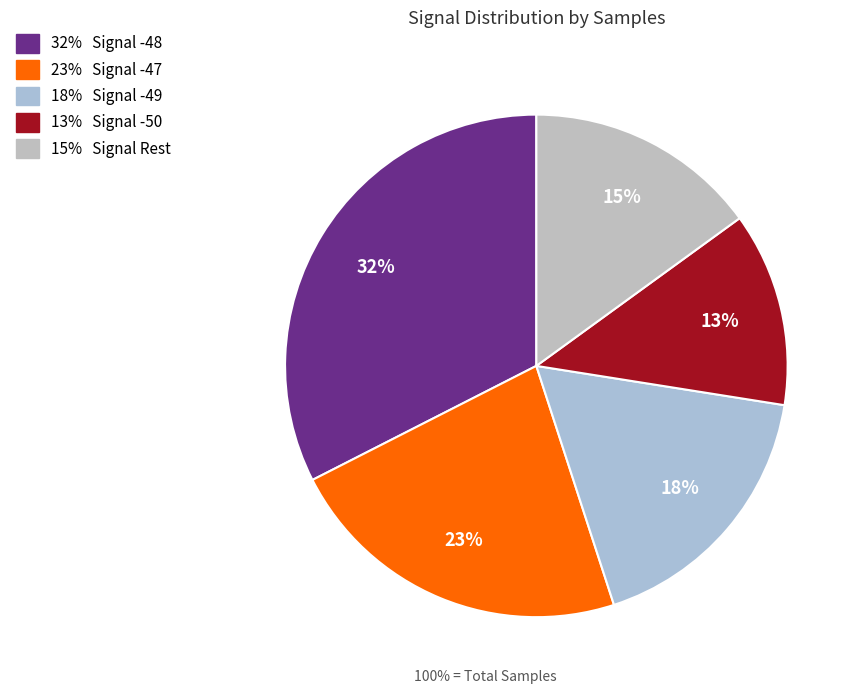

Is there a majority slice in this chart?

No